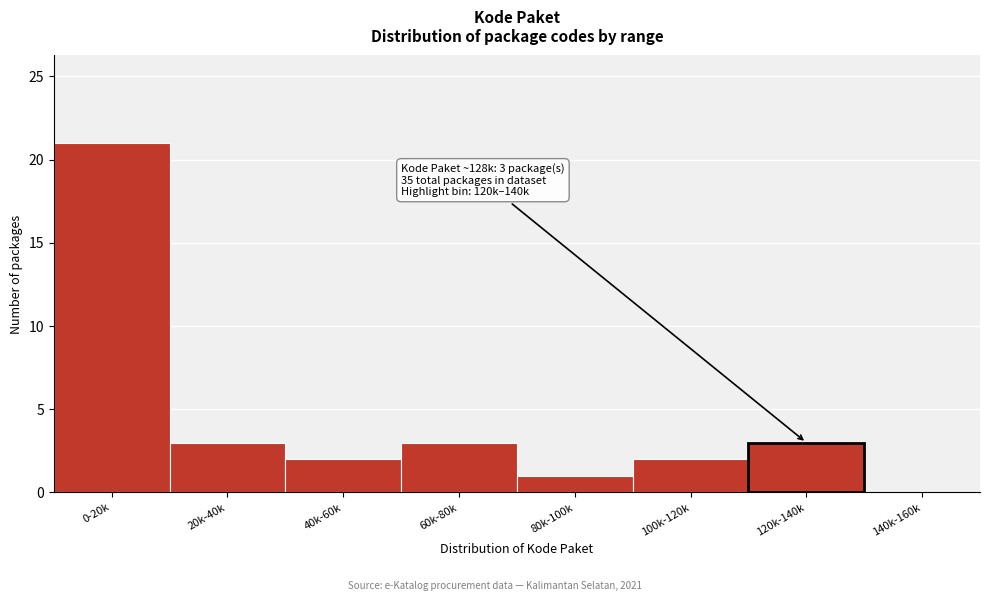

Reading left to right, list all the values displayed in this chart.

0-20k=21	20k-40k=3	40k-60k=2	60k-80k=3	80k-100k=1	100k-120k=2	120k-140k=3	140k-160k=0